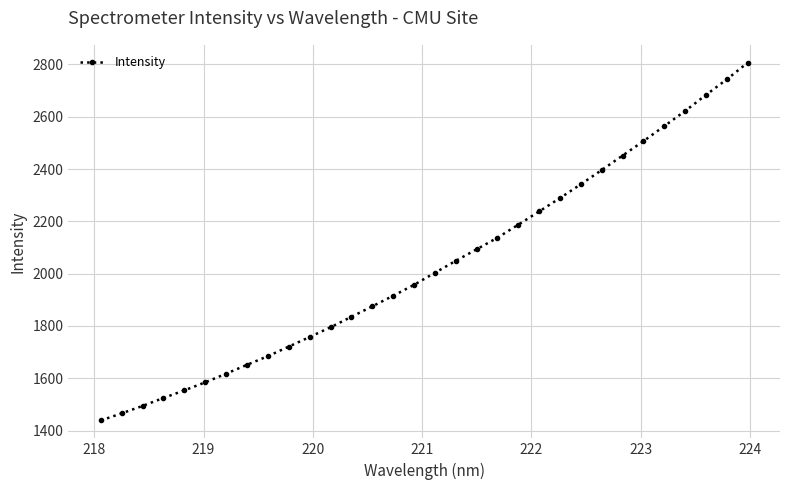

What is the smallest value displayed?

1438.4